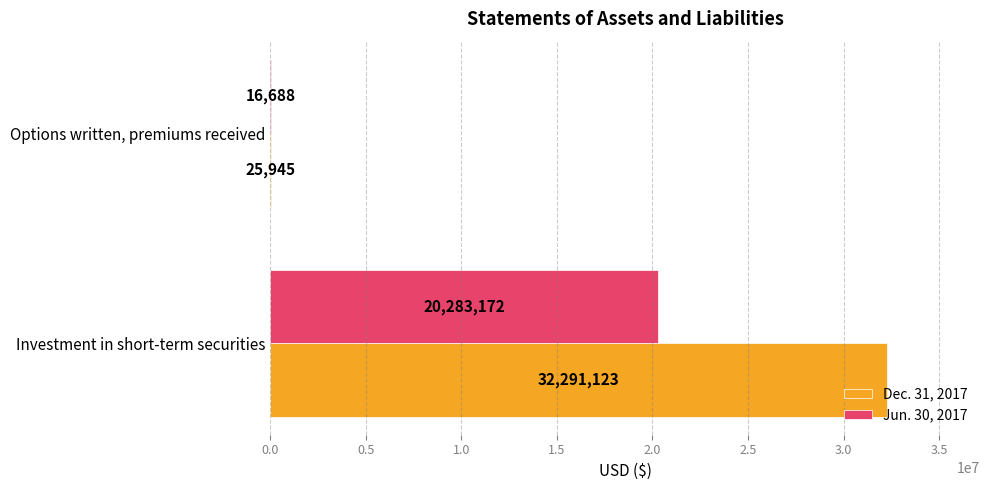

Which series has the largest range (max minus min)?

Dec. 31, 2017